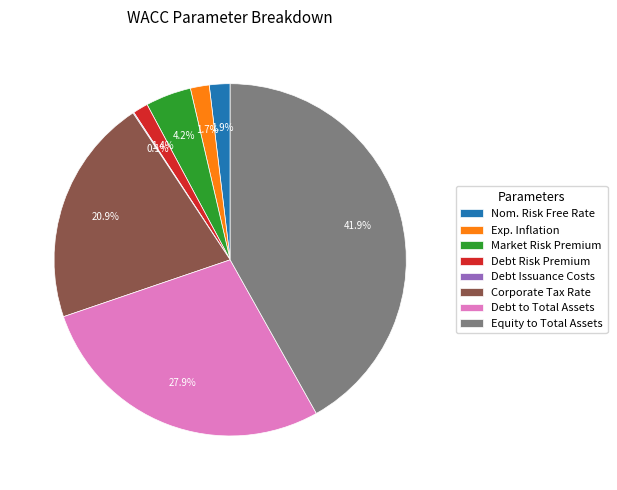

Which category has the biggest portion of the pie?

Equity to Total Assets